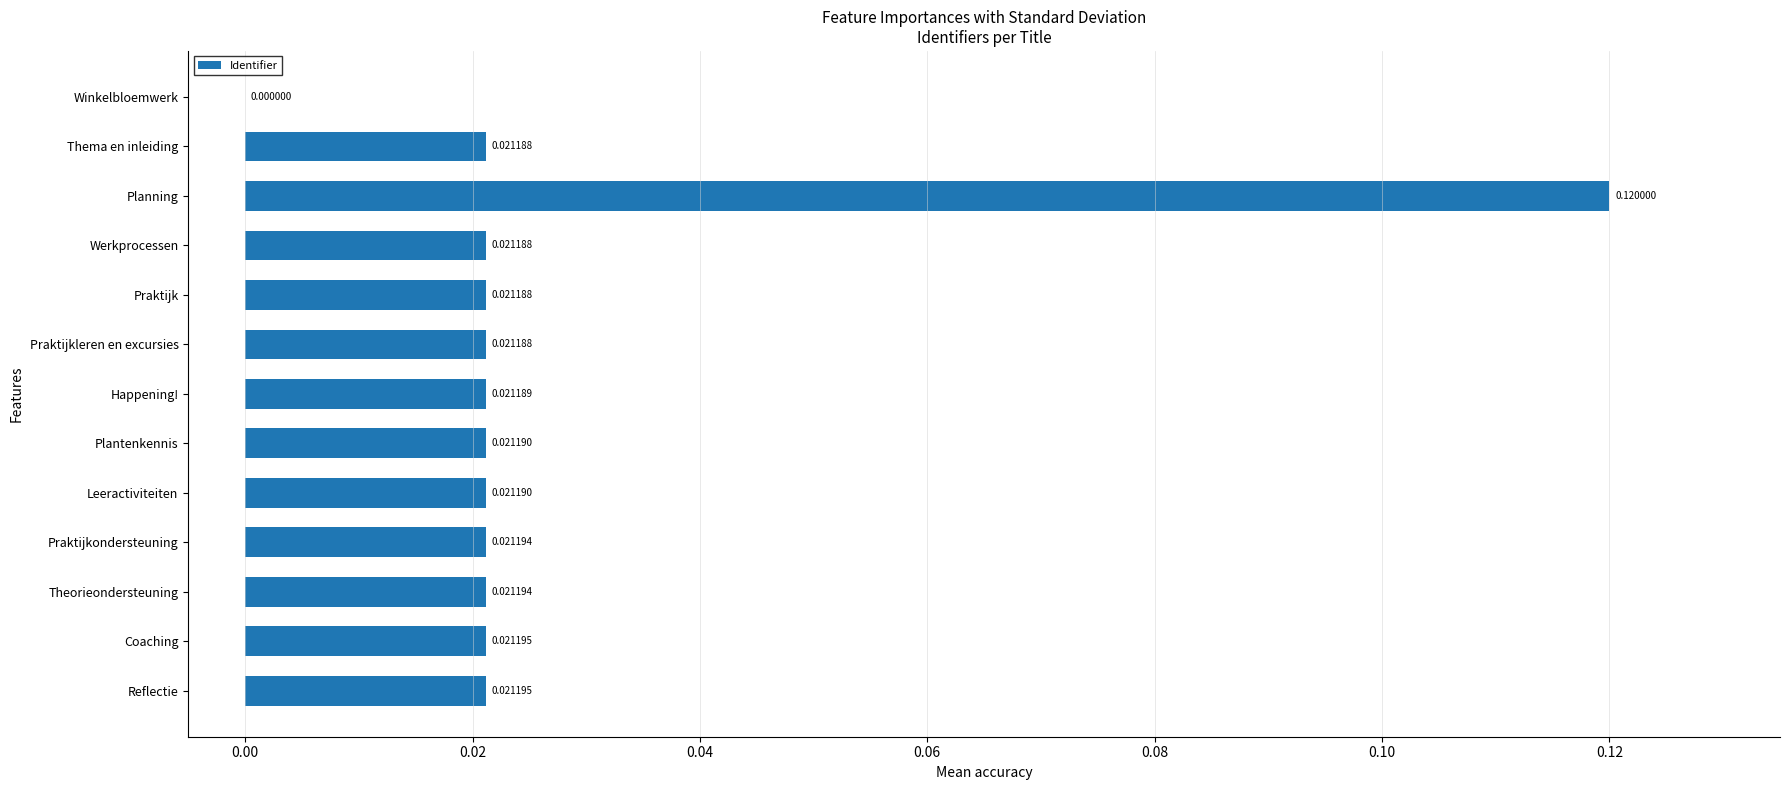

At which label is the value closest to 0?

Winkelbloemwerk